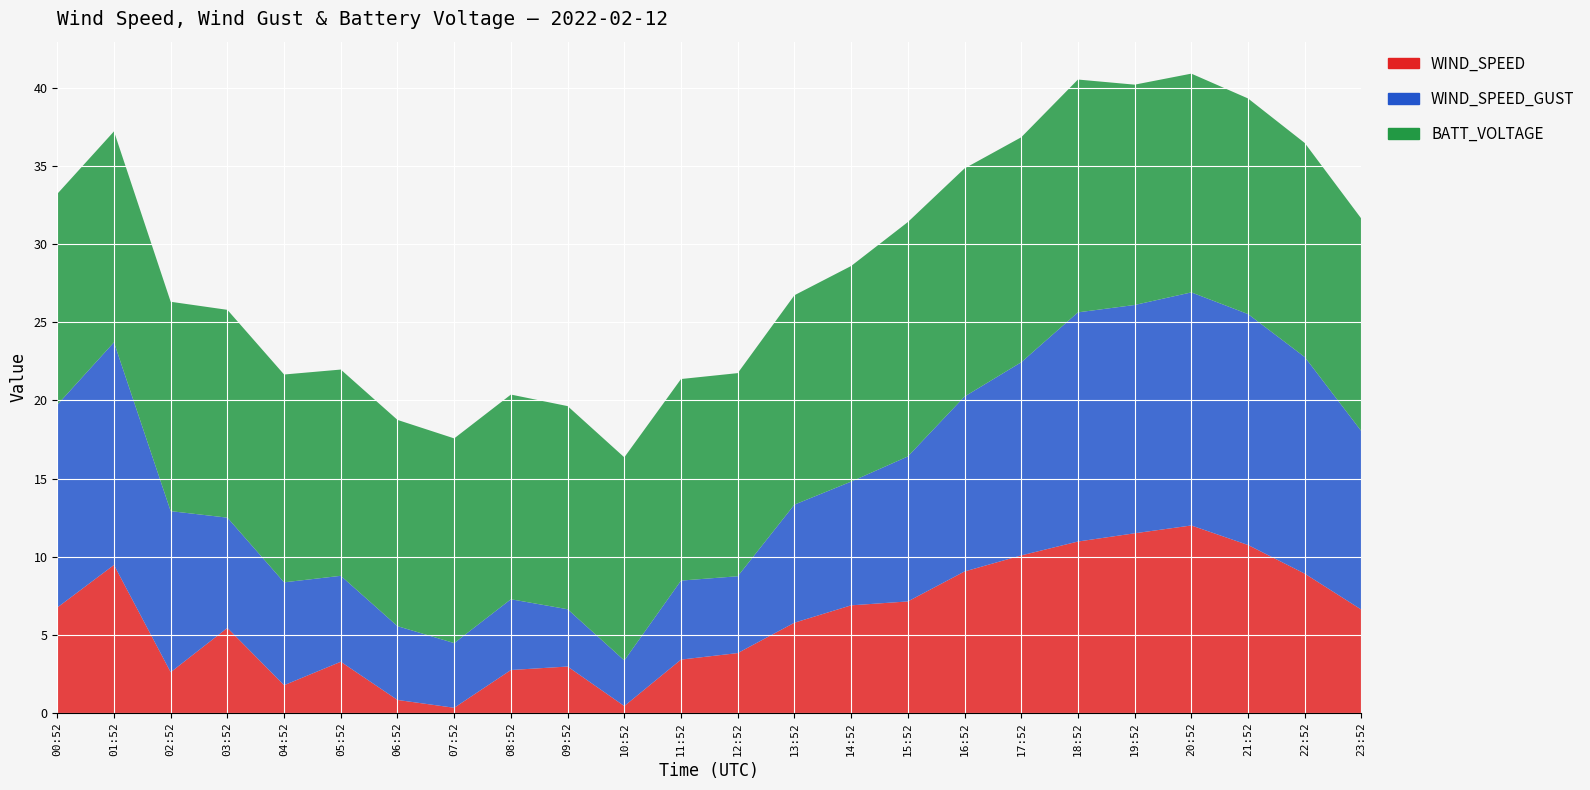

Reading left to right, what are all the values shown in this chart?

WIND_SPEED: 00:52=6.8	01:52=9.5	02:52=2.6	03:52=5.4	04:52=1.8	05:52=3.3	06:52=0.8	07:52=0.3	08:52=2.8	09:52=3.0	10:52=0.4	11:52=3.4	12:52=3.8	13:52=5.8	14:52=6.9	15:52=7.1	16:52=9.1	17:52=10.1	18:52=11.0	19:52=11.5	20:52=12.0	21:52=10.8	22:52=8.9	23:52=6.6
WIND_SPEED_GUST: 00:52=13.0	01:52=14.2	02:52=10.3	03:52=7.1	04:52=6.6	05:52=5.5	06:52=4.7	07:52=4.1	08:52=4.5	09:52=3.7	10:52=2.9	11:52=5.1	12:52=4.9	13:52=7.6	14:52=7.9	15:52=9.3	16:52=11.2	17:52=12.4	18:52=14.7	19:52=14.6	20:52=14.9	21:52=14.8	22:52=13.9	23:52=11.4
BATT_VOLTAGE: 00:52=13.5	01:52=13.5	02:52=13.4	03:52=13.3	04:52=13.3	05:52=13.2	06:52=13.2	07:52=13.1	08:52=13.1	09:52=13.0	10:52=13.0	11:52=12.9	12:52=13.0	13:52=13.4	14:52=13.8	15:52=15.0	16:52=14.6	17:52=14.4	18:52=14.9	19:52=14.1	20:52=14.0	21:52=13.8	22:52=13.7	23:52=13.6